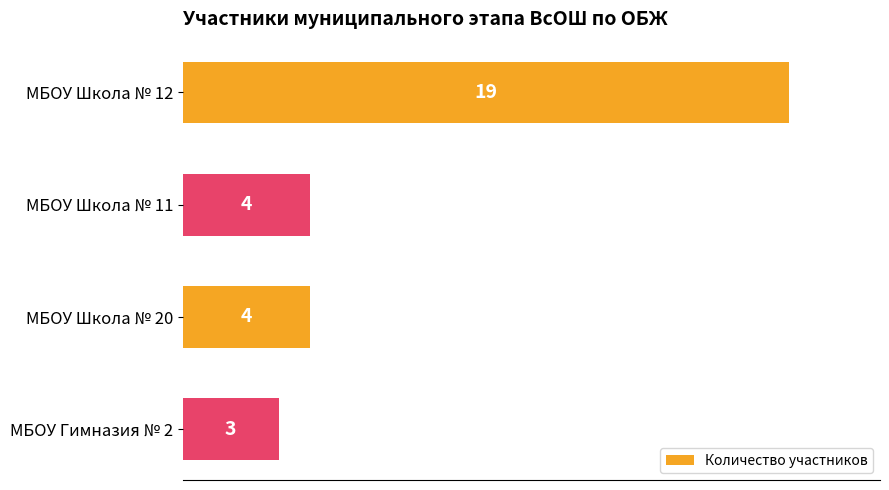

Is it true that the value at МБОУ Гимназия № 2 is 2?

False